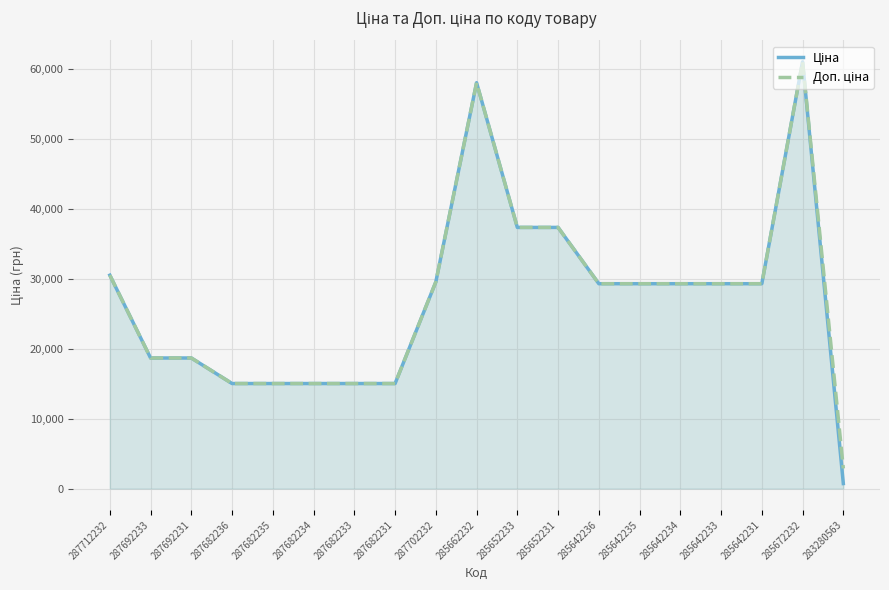

Reading left to right, transcribe all the data shown in this chart.

Ціна: 30512.3	18671.5	18671.5	15019.2	15019.2	15019.2	15019.2	15019.2	29548.9	58037.0	37343.0	37343.0	29294.9	29294.9	29294.9	29294.9	29294.9	61024.7	719.6
Доп. ціна: 30512.3	18671.5	18671.5	15019.2	15019.2	15019.2	15019.2	15019.2	29548.9	58037.0	37343.0	37343.0	29294.9	29294.9	29294.9	29294.9	29294.9	61024.7	2878.5